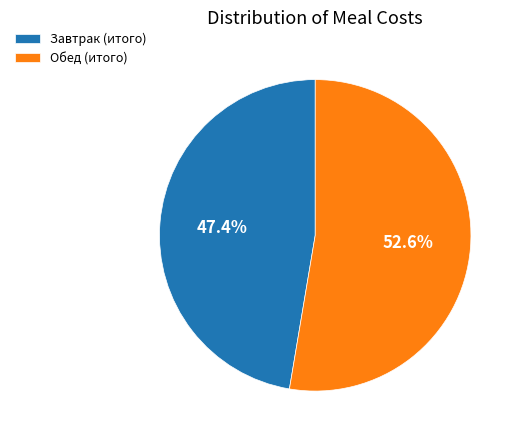

How many slices are in this pie chart?

2